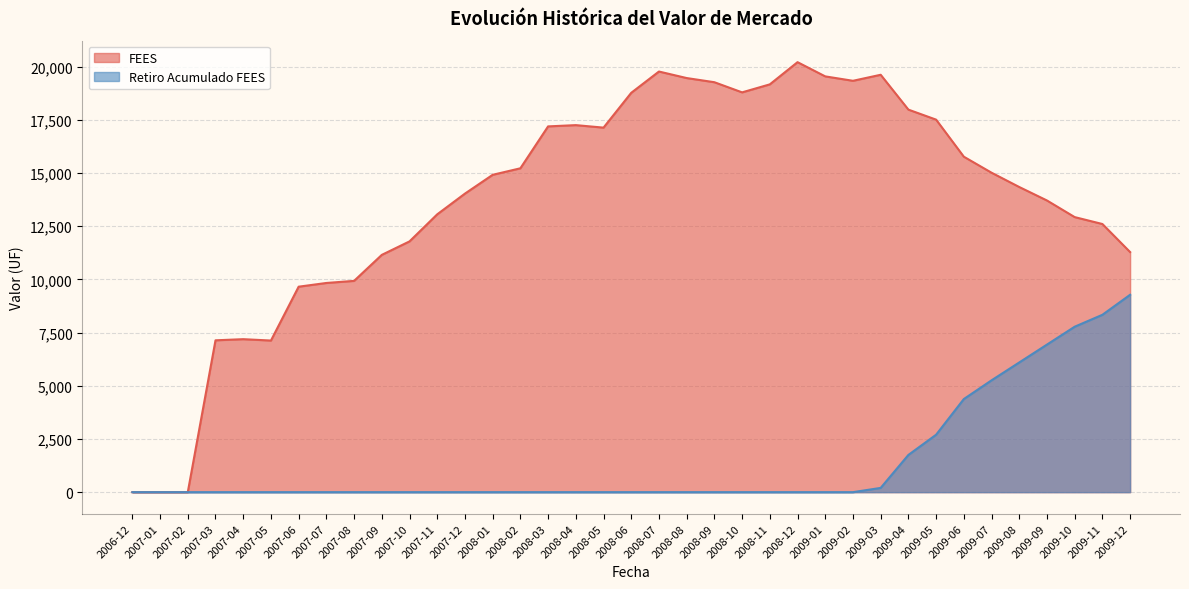

Rank the series at 2007-10 from highest to lowest value.

FEES, Retiro Acumulado FEES